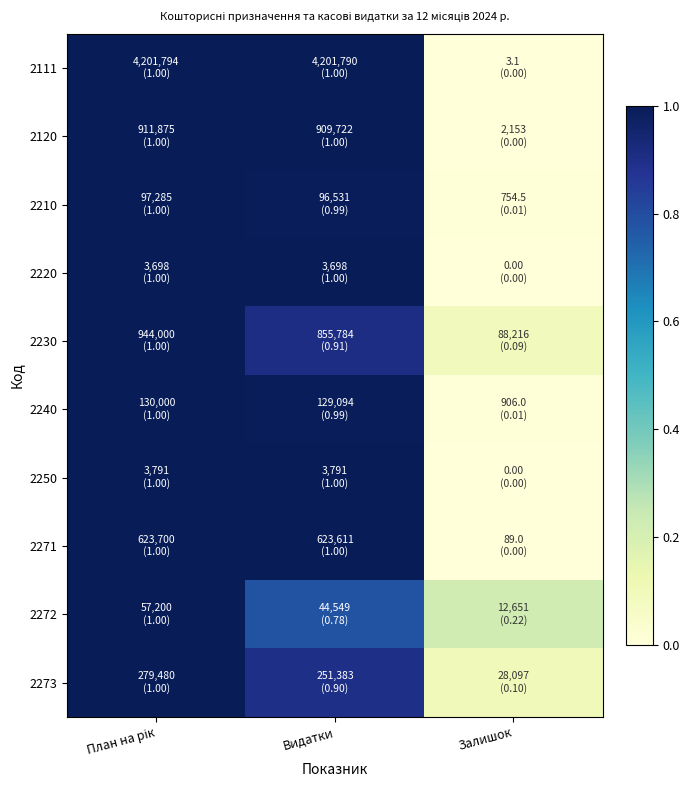

Which series has the largest total across all categories?

2111